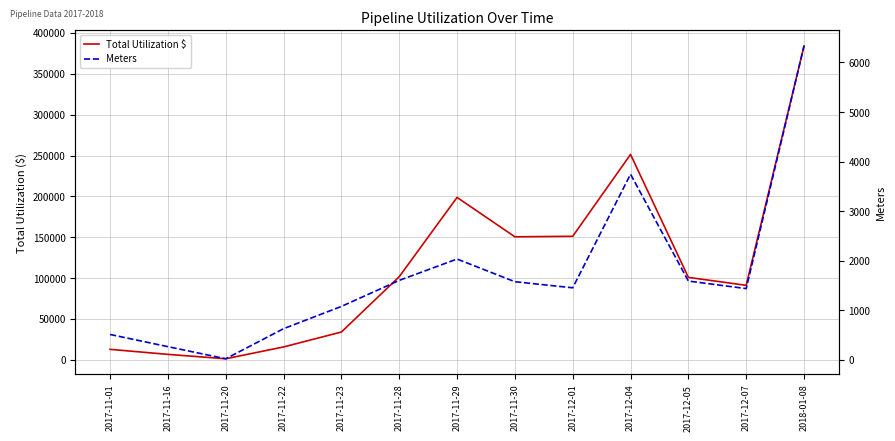

Reading right to left, transcribe all the data shown in this chart.

Total Utilization $: 384096.5	91151.3	100854.5	251337.2	151154.4	150529.7	198735.8	101692.6	33994.4	15723.4	1253.9	6625.1	12788.8
Meters: 6333.0	1435.7	1588.5	3744.7	1452.0	1574.7	2032.9	1601.7	1076.3	626.9	19.8	264.2	509.9